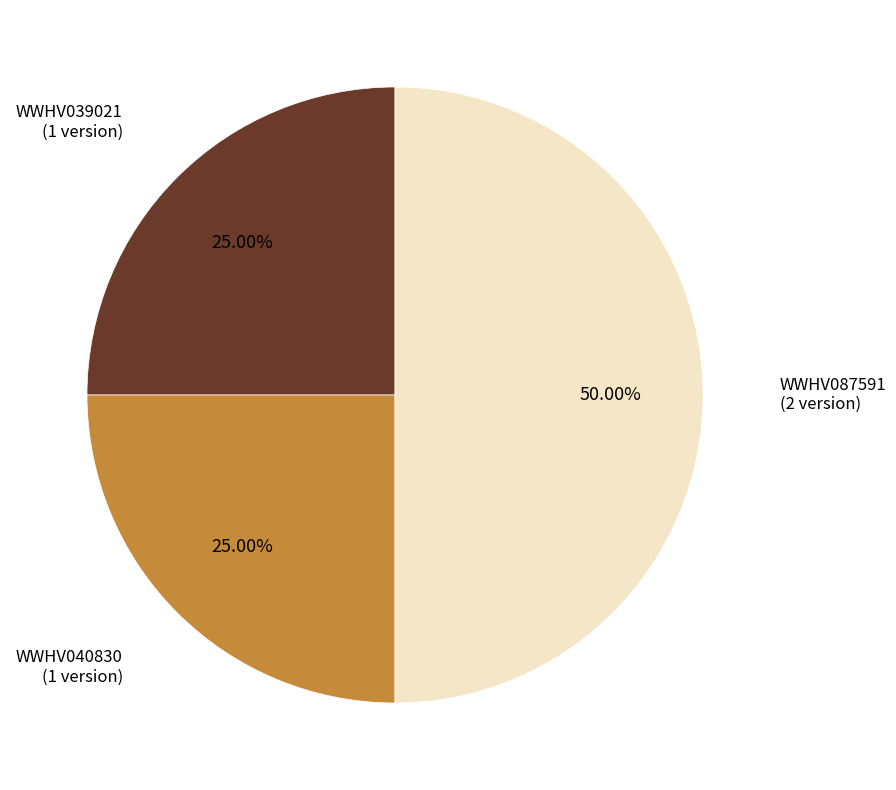

Is there any slice that represents more than half of the pie?

No